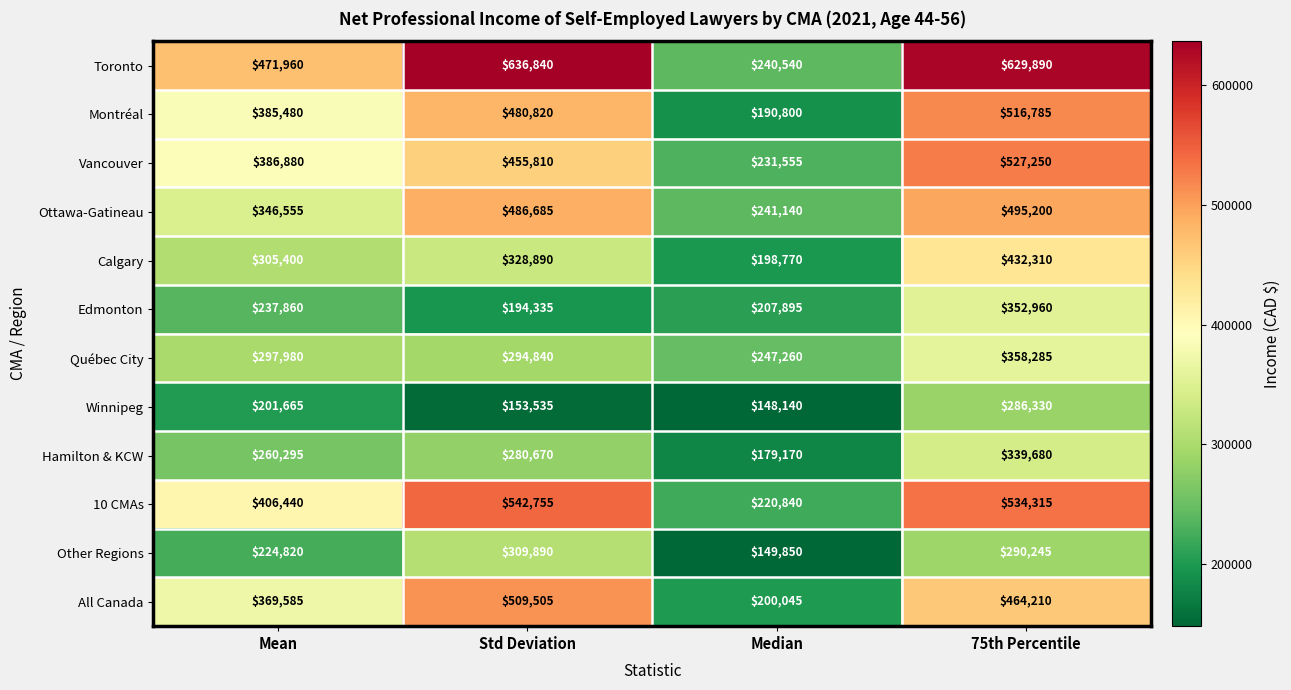

The 10 CMAs series shows 534315 at 75th Percentile. True or false?

True